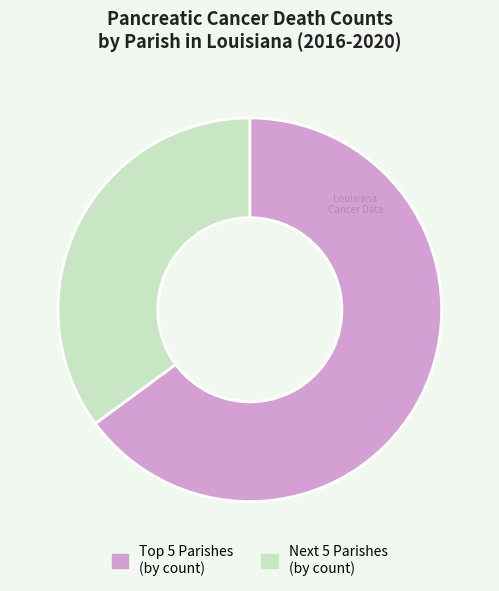

Which slice is the largest?

Top 5 Parishes (by count)